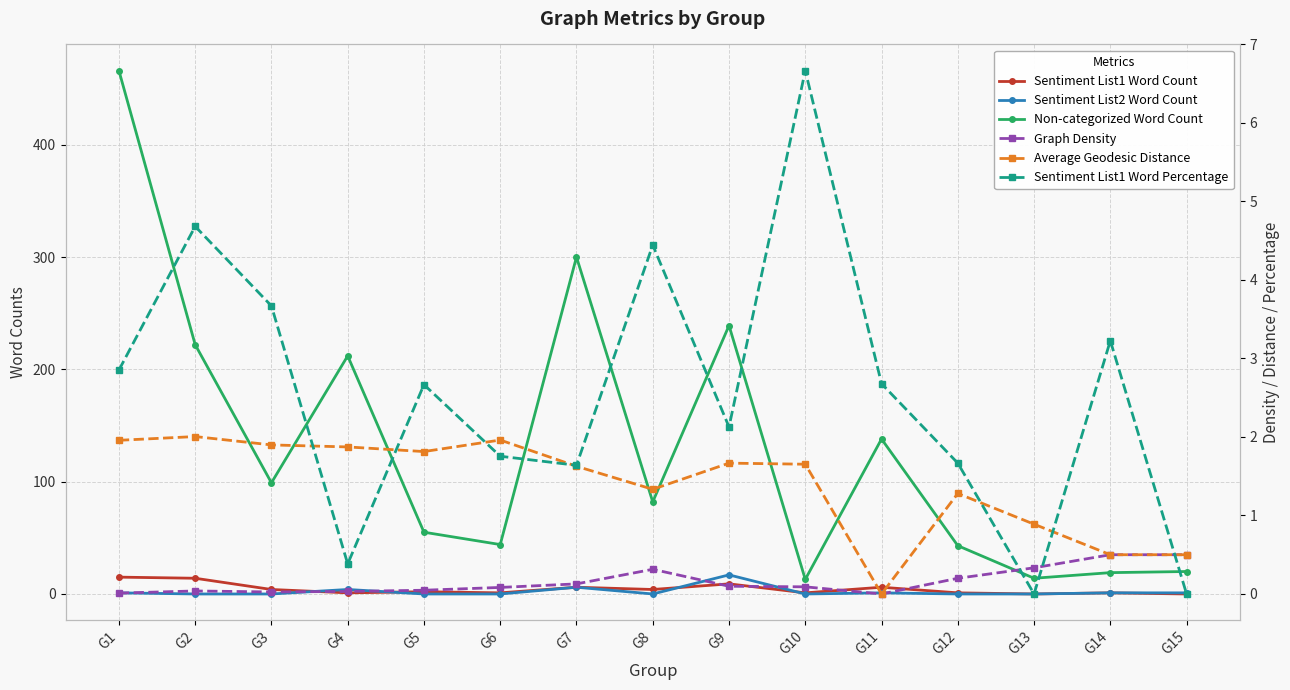

The value of Sentiment List1 Word Percentage at G4 is 0.6. True or false?

False